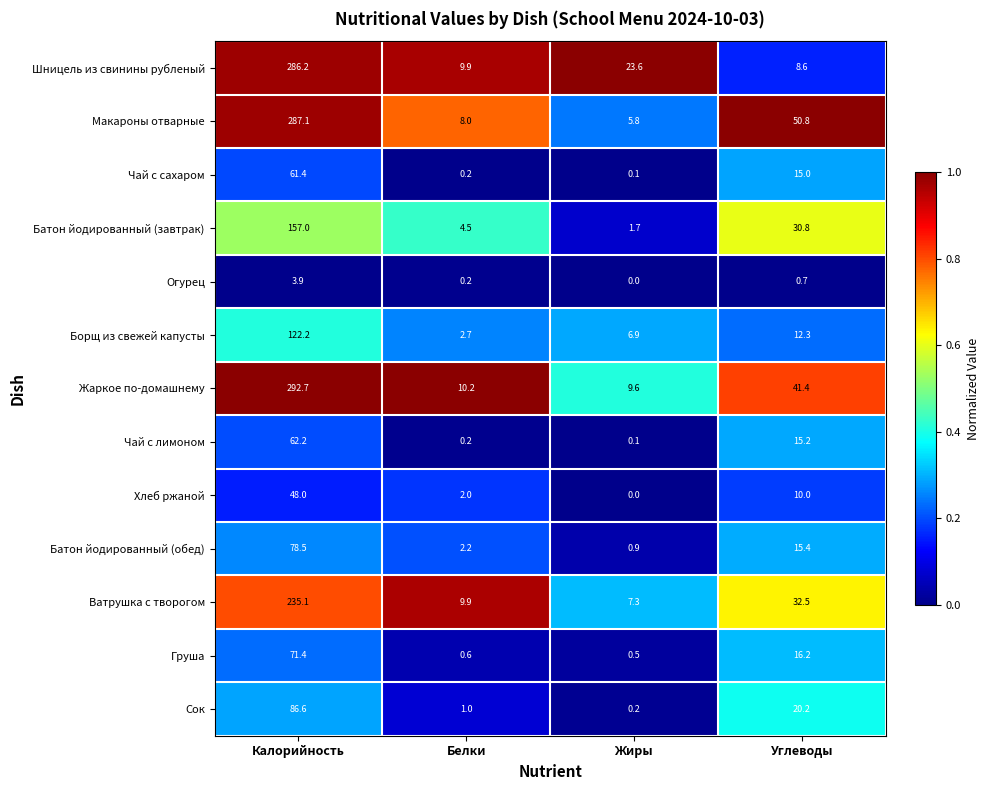

At which category does the chart reach its minimum across all series?

Жиры